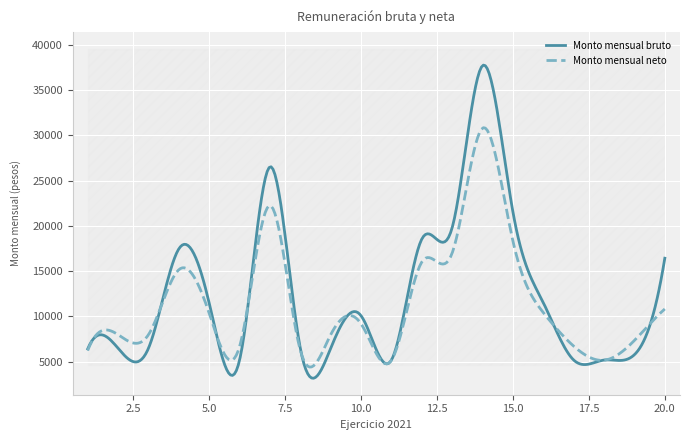

What is the difference between the maximum and minimum values in the Monto mensual neto series?

26456.5